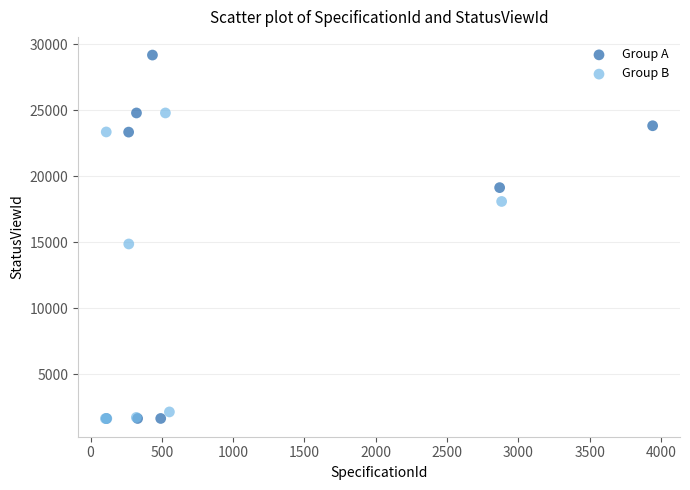

Which series has the largest Y range (max minus min)?

Group A